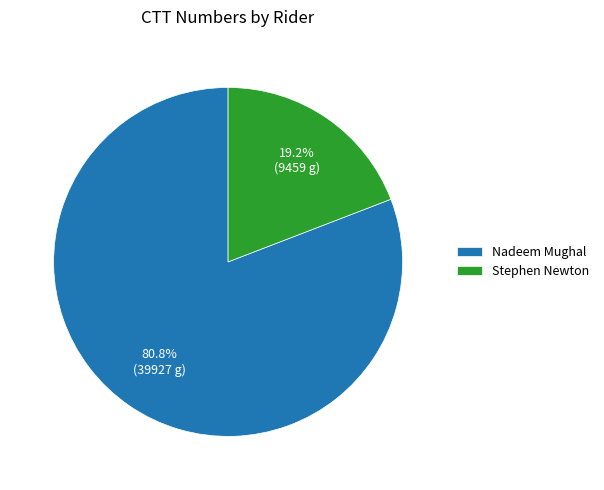

What is the total percentage of Nadeem Mughal and Stephen Newton?

100.0%